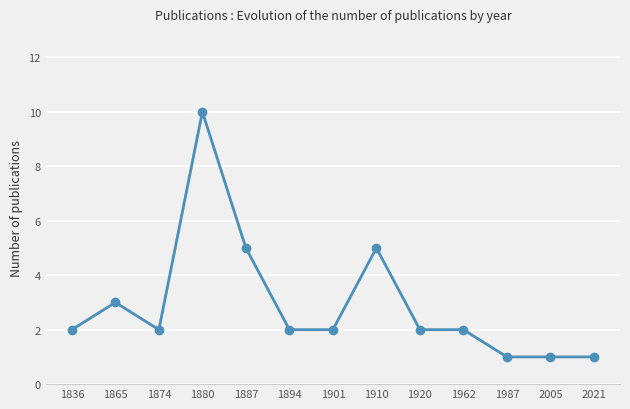

What value does the data have at 1880?

10